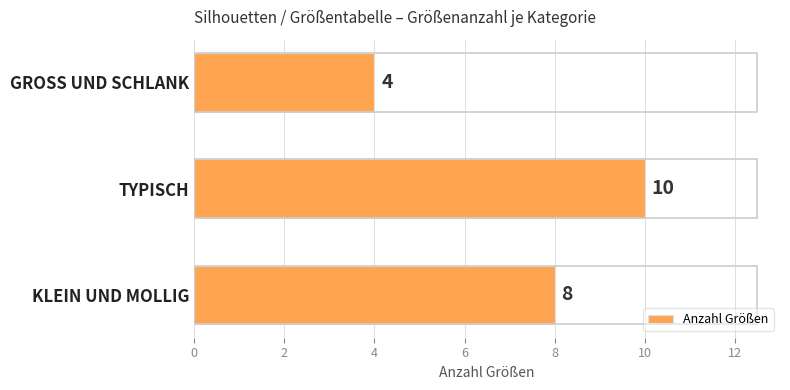

Between TYPISCH and GROSS UND SCHLANK, which is larger?

TYPISCH